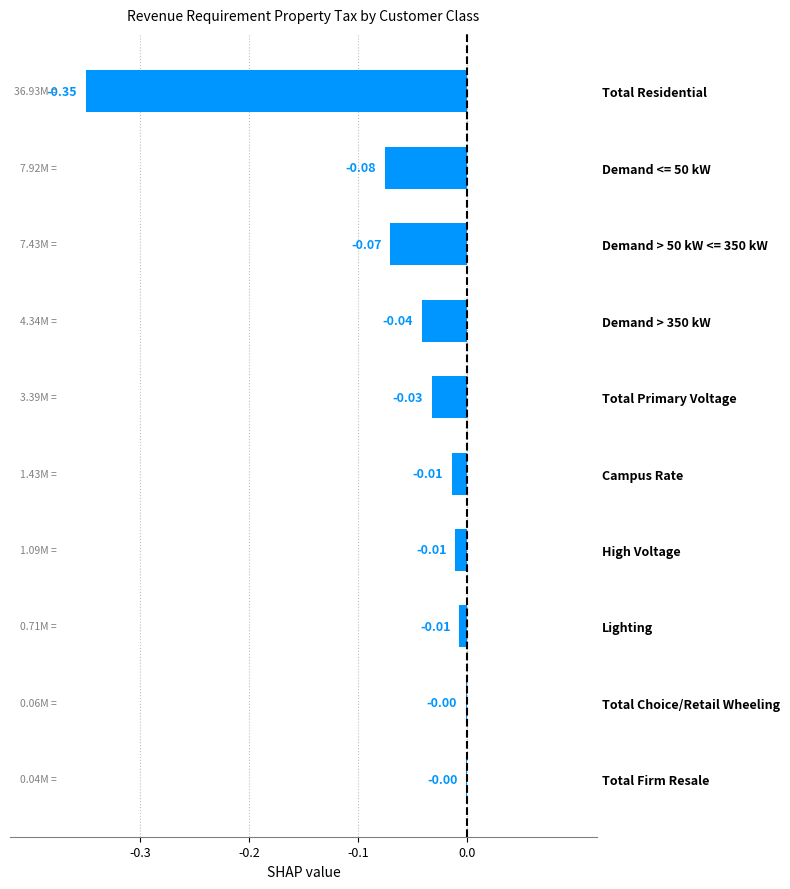

What is the sum of the values at Demand > 350 kW and Total Residential?

-0.4